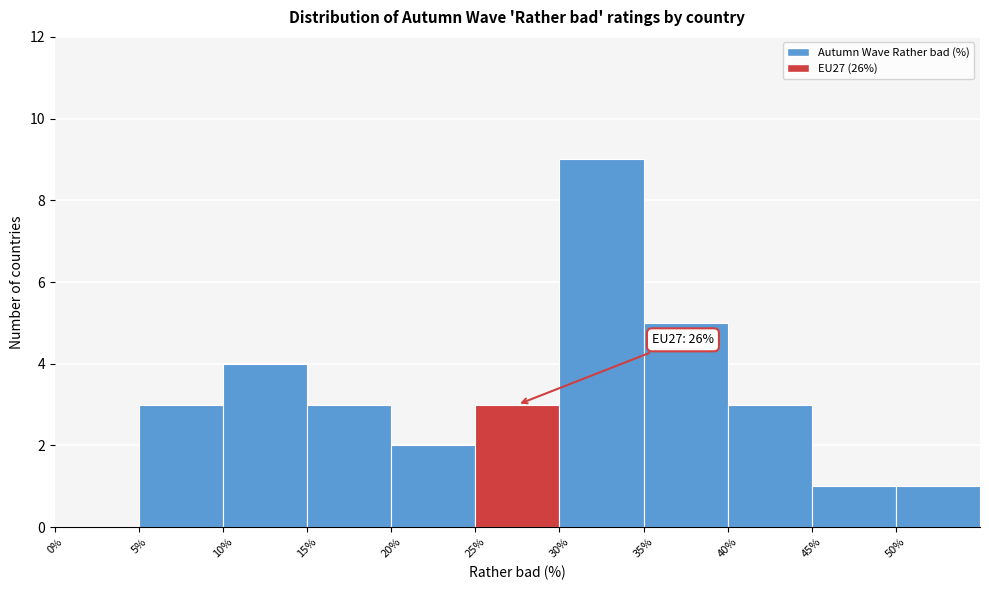

Over which range of the x-axis is the bar tallest?

30 to 35